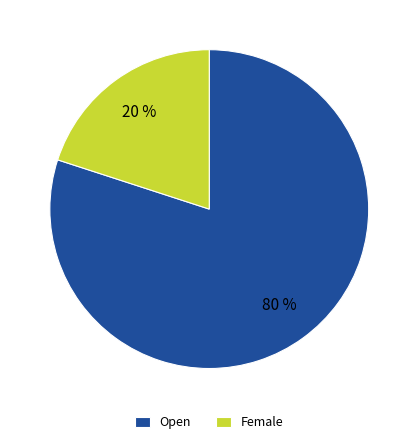

Count the number of slices in the pie.

2